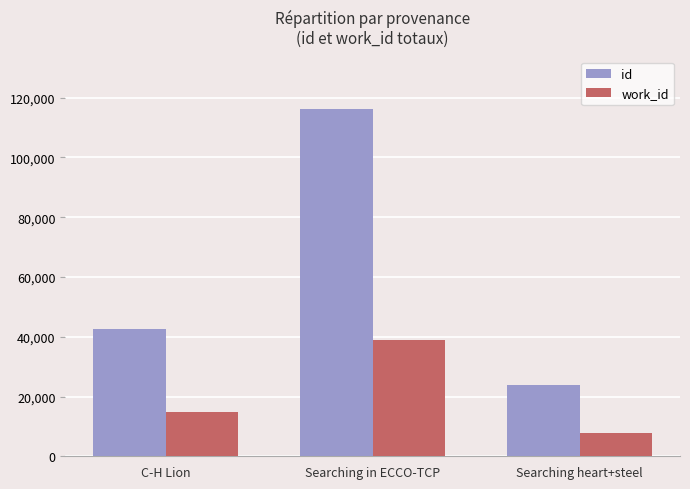

How many work_id values are between 7854 and 38891?

3